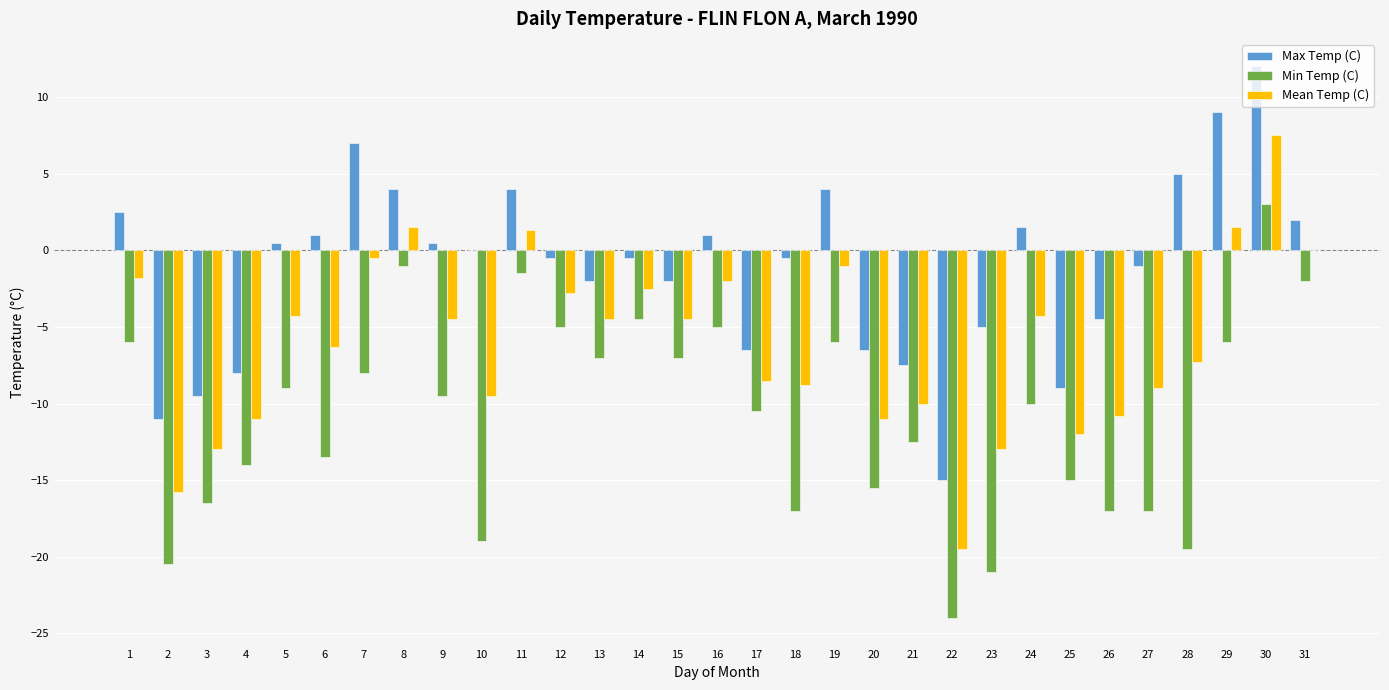

What is the maximum value shown in the chart?

12.0